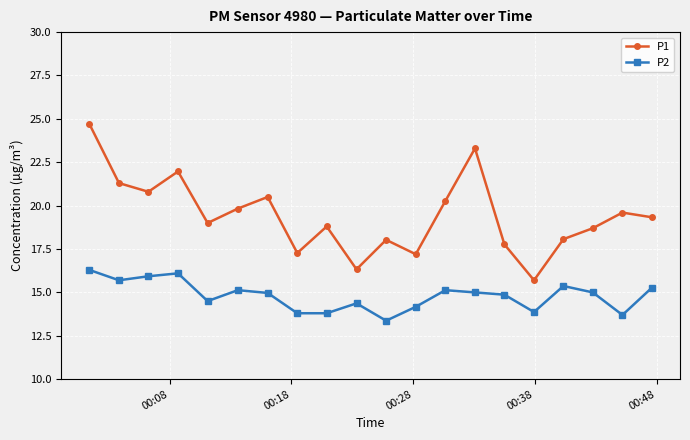

What is the minimum value for P1?

15.7